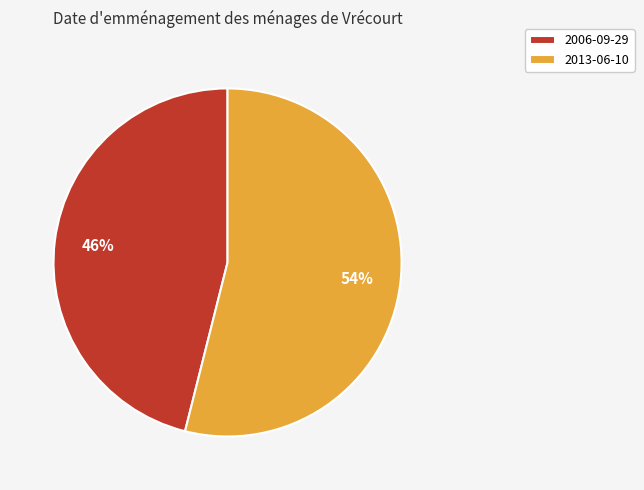

What is the smallest slice in the pie chart?

2006-09-29